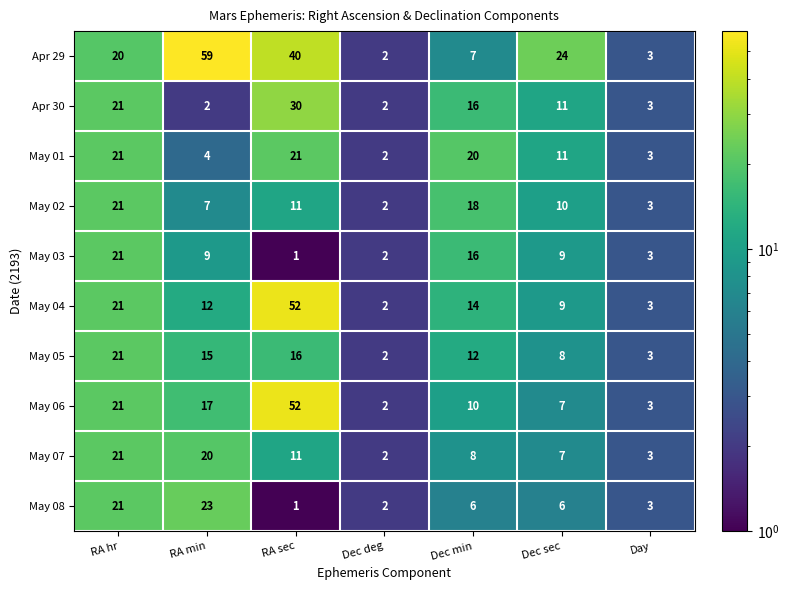

What is the difference between the May 07 values at Dec sec and Day?

4